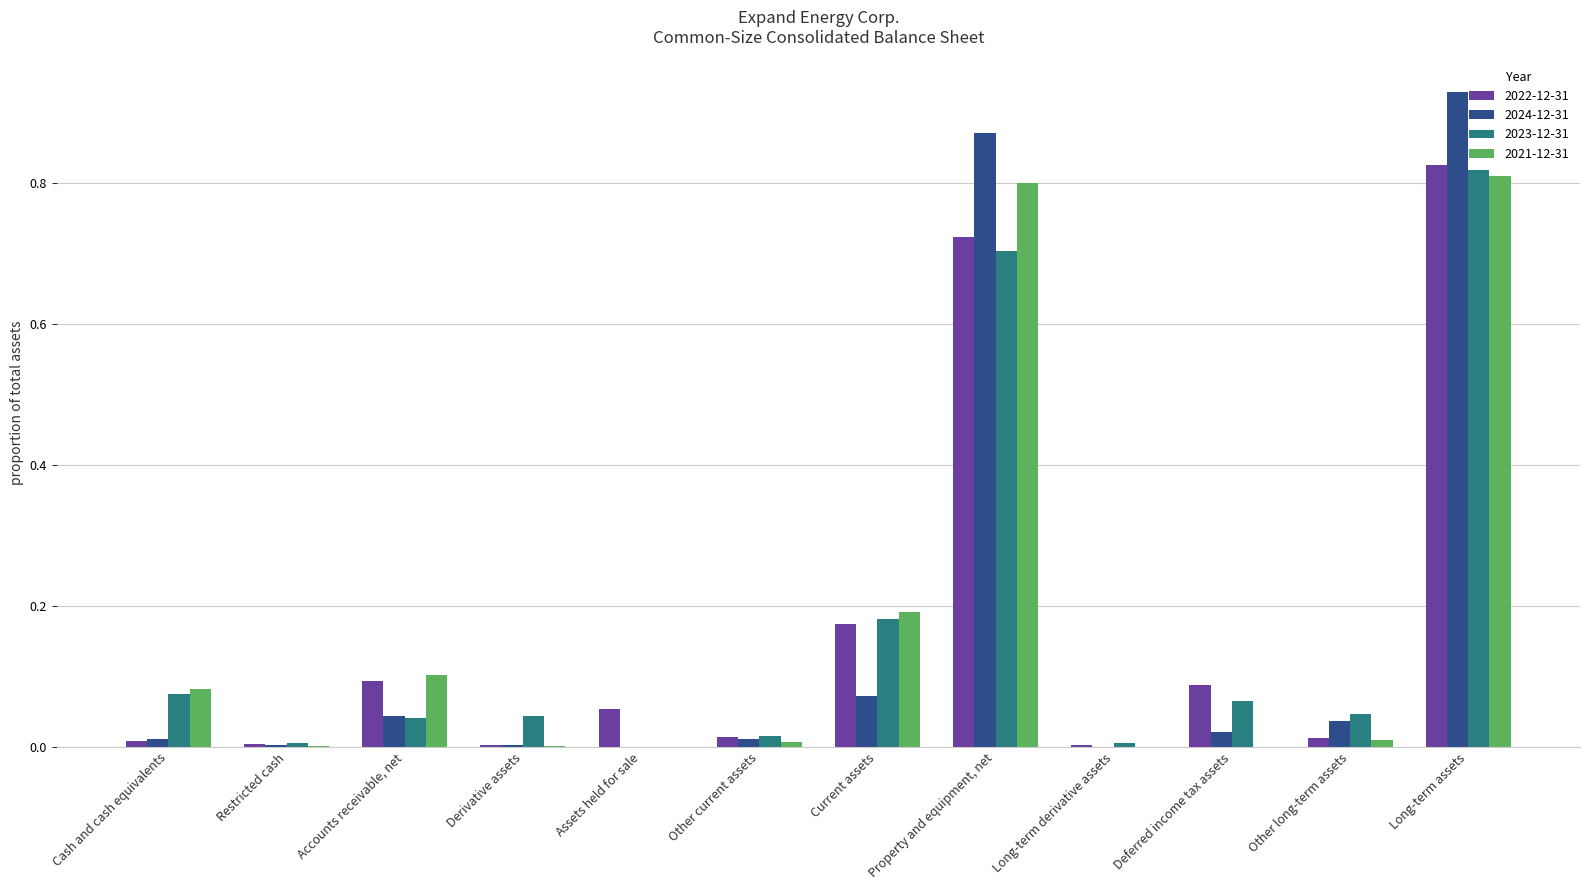

Is the value of 2022-12-31 at Derivative assets greater than the value of 2023-12-31 at Property and equipment, net?

No